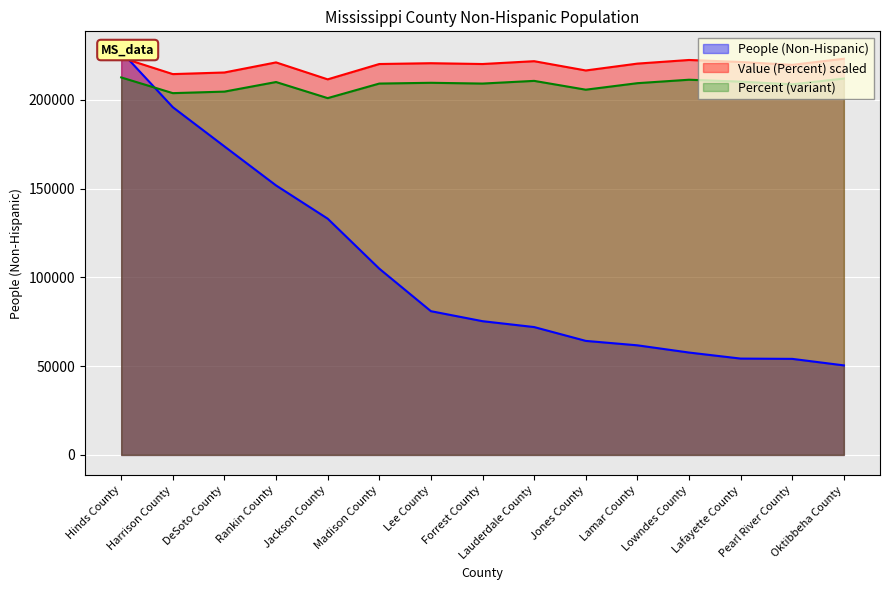

At which category is the sum across all series the highest?

Hinds County